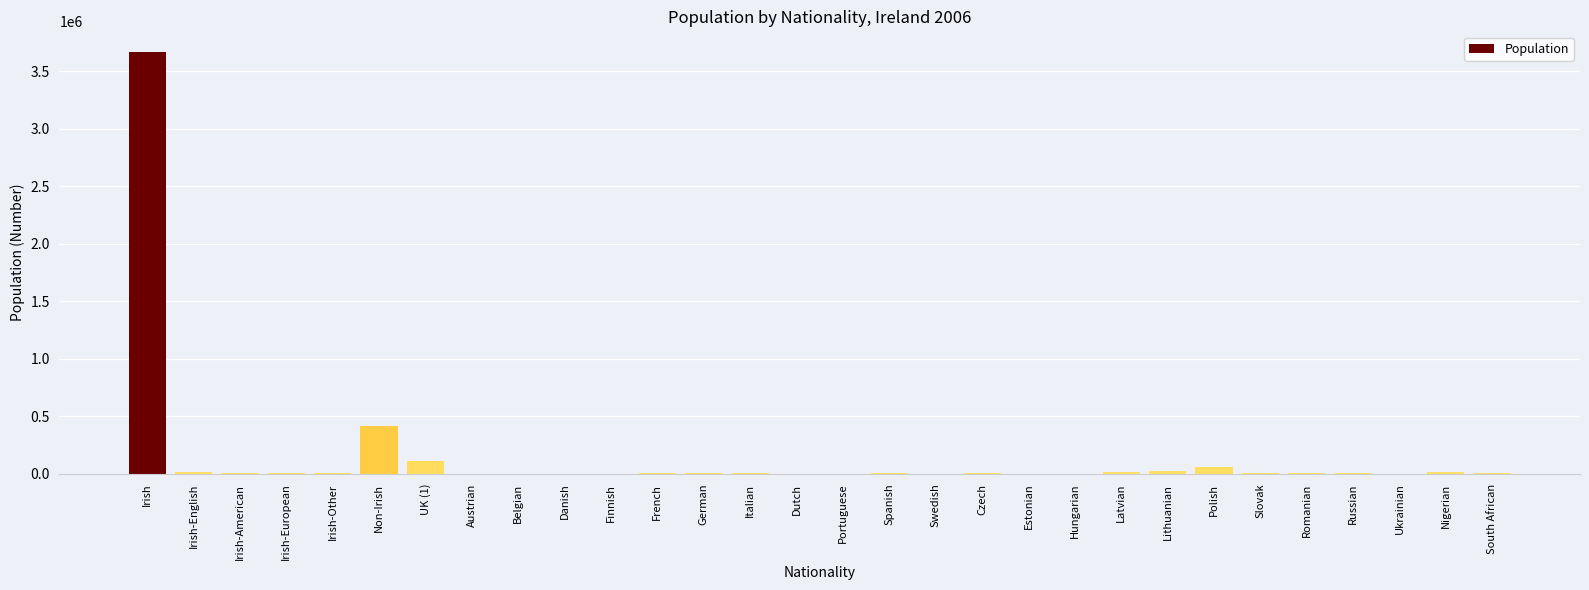

What is the maximum value shown in the chart?

3661560